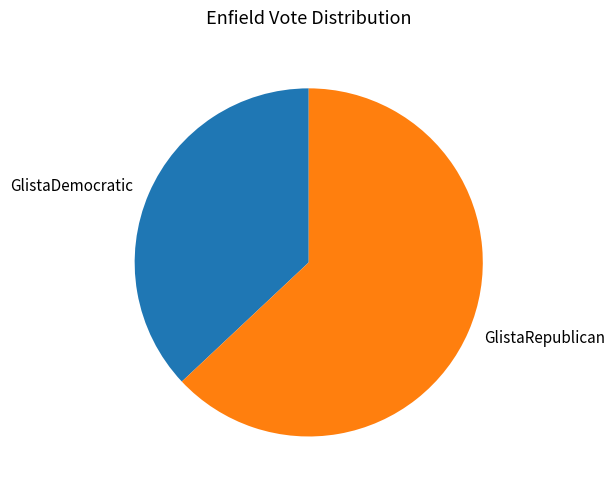

Count the number of slices in the pie.

2